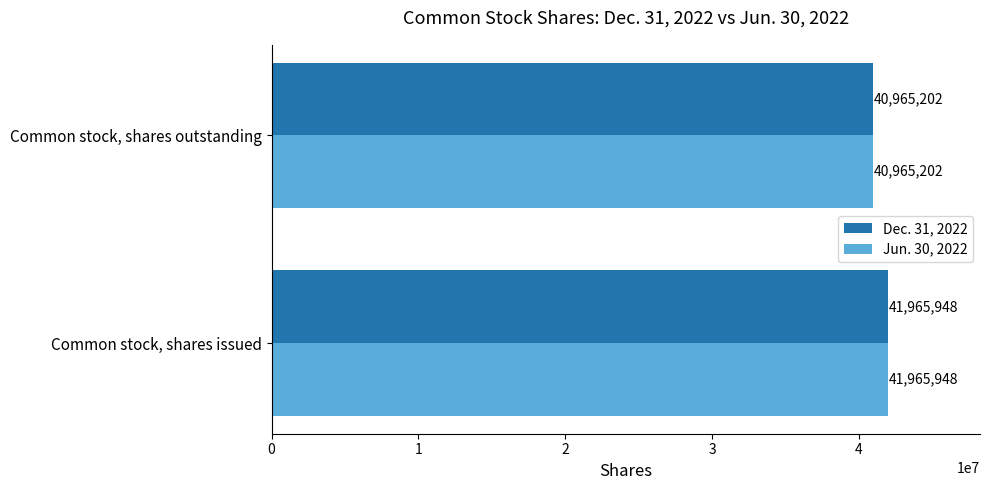

List the labels in order of Jun. 30, 2022 value, largest first.

Common stock, shares issued, Common stock, shares outstanding